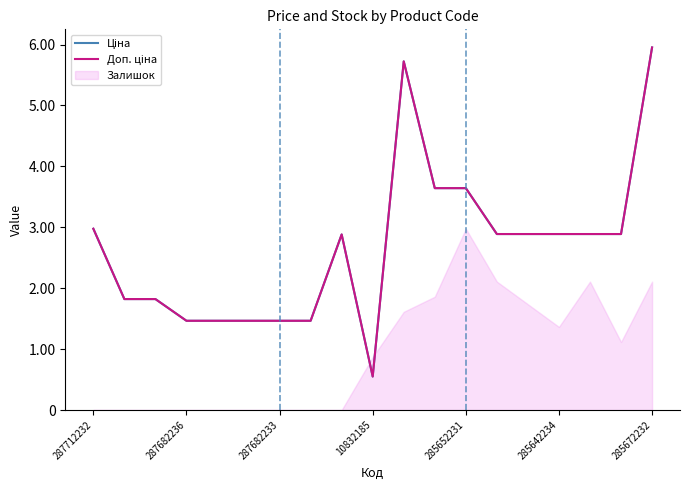

Which series has the largest range (max minus min)?

Ціна